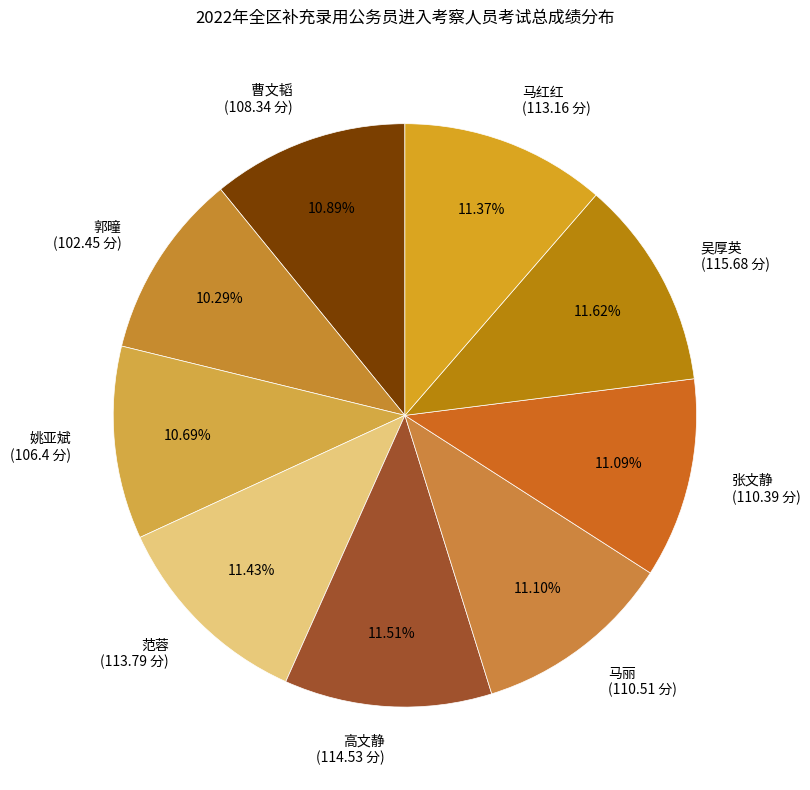

Approximately how many times larger is the value at 张文静 compared to 范蓉?

1.0